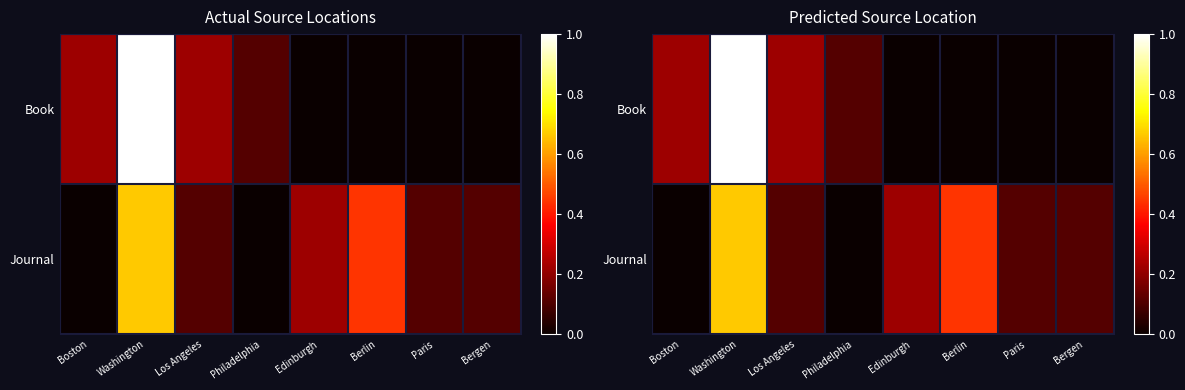

The Journal series shows 0.7 at Berlin. True or false?

False